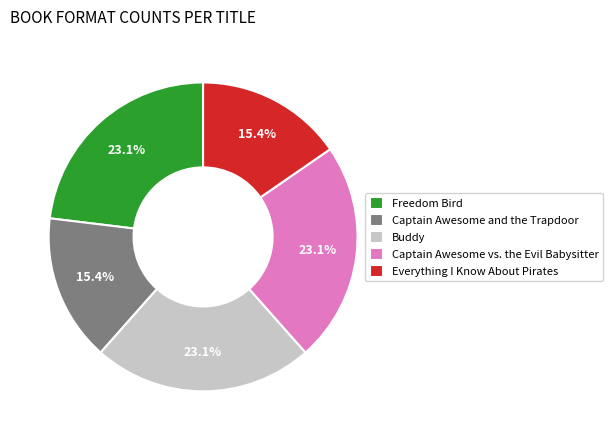

Count the number of slices in the pie.

5